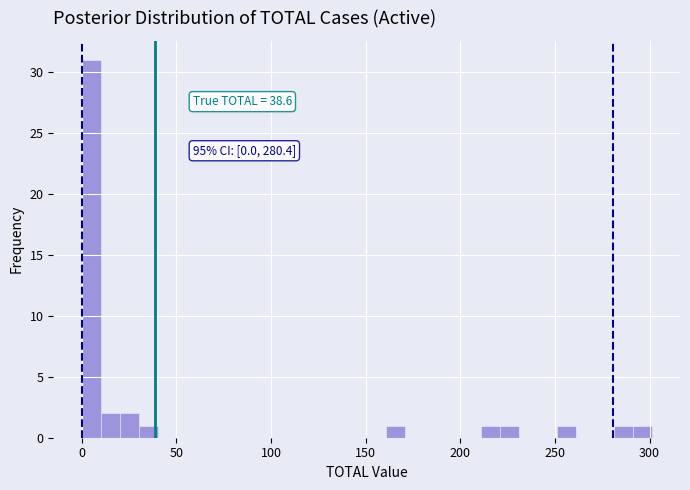

Read against the x-axis, roughly where is the centre of the tallest bar?

5